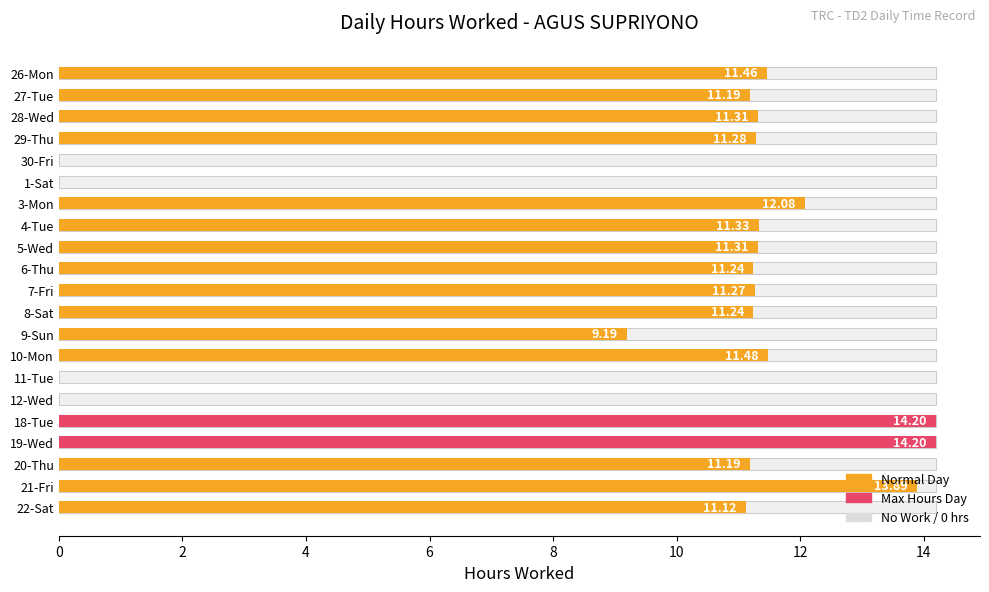

Reading right to left, what are all the values shown in this chart?

11.1	13.9	11.2	14.2	14.2	0.0	0.0	11.5	9.2	11.2	11.3	11.2	11.3	11.3	12.1	0.0	0.0	11.3	11.3	11.2	11.5